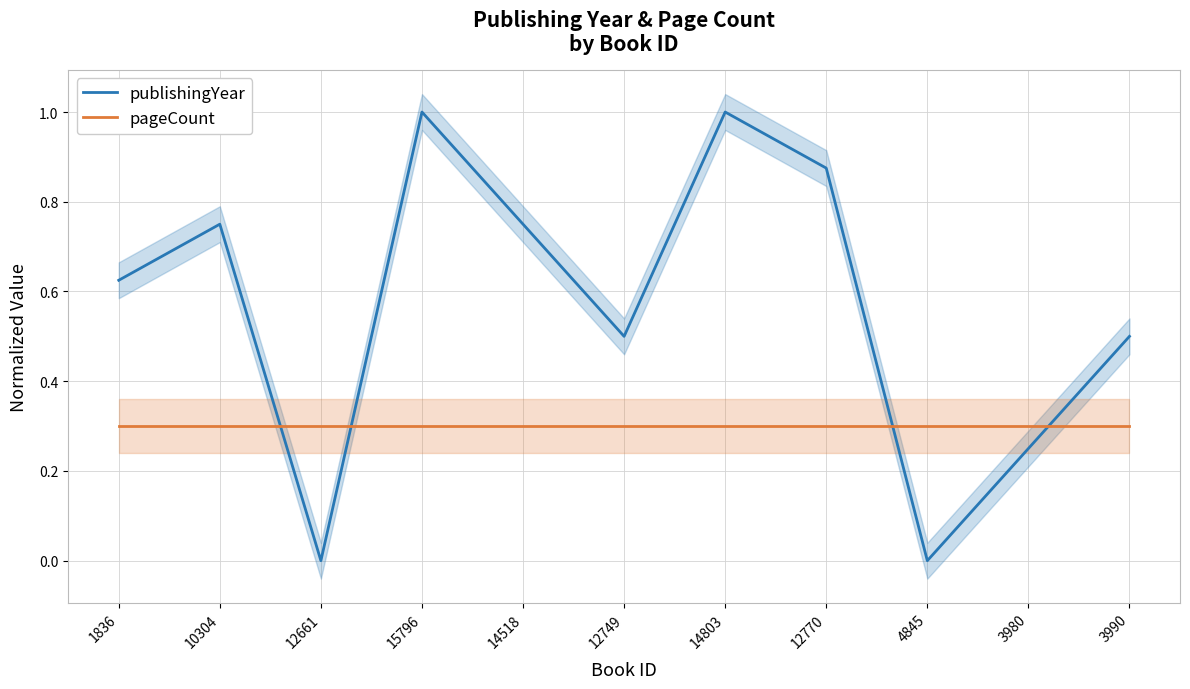

List the series in order of their peak value, highest first.

publishingYear, pageCount